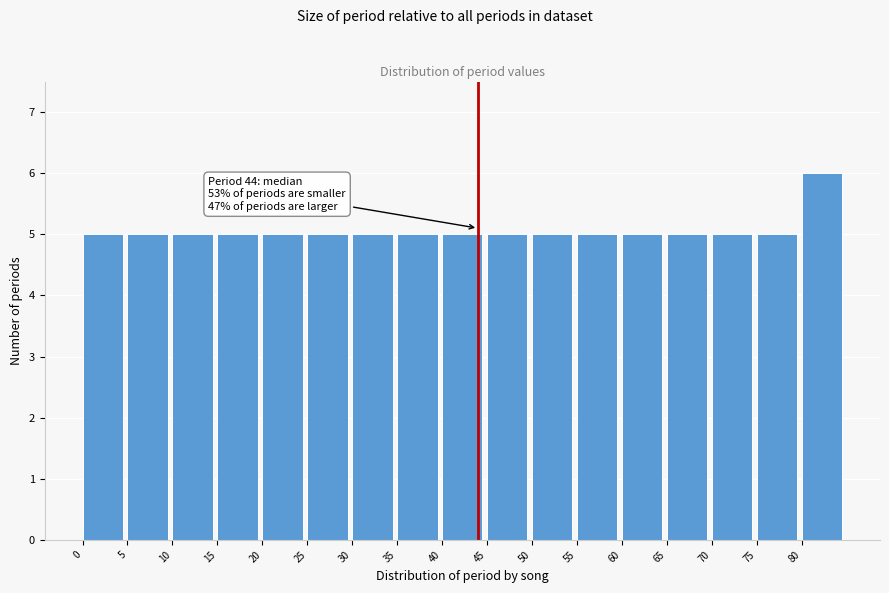

Which range on the x-axis has the tallest bar?

80 to 85